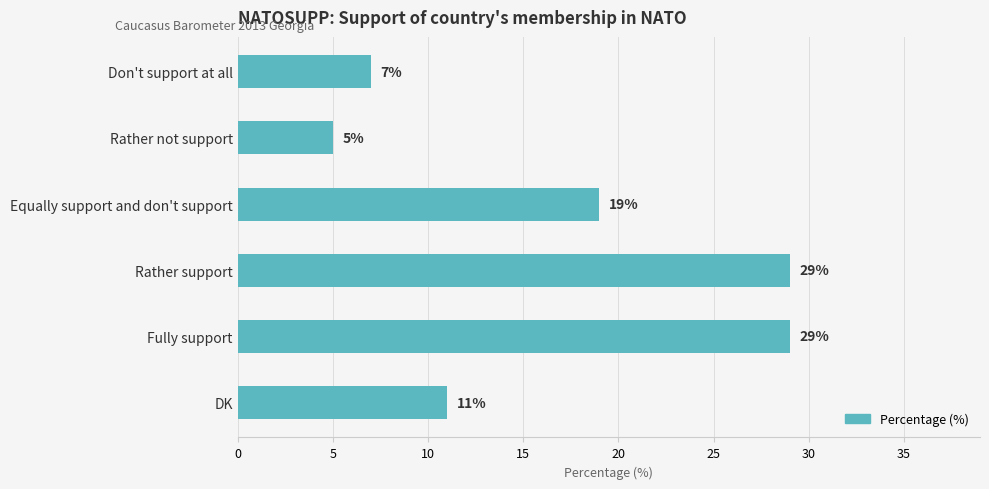

Where is the data nearest to the value 17?

Equally support and don't support